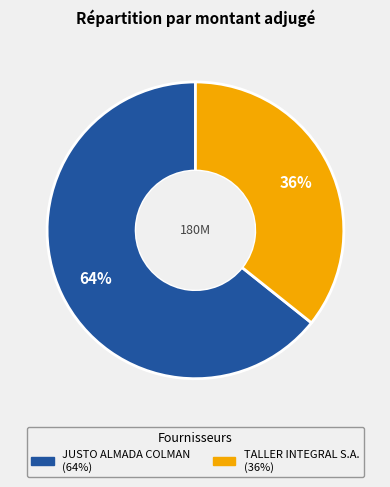

How many slices are in this pie chart?

2